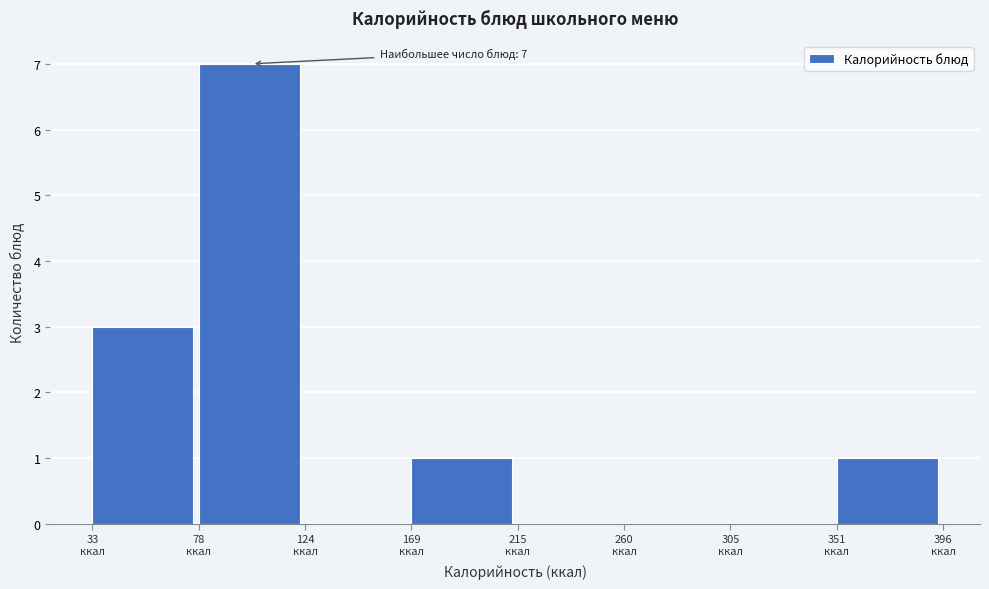

Which range on the x-axis has the tallest bar?

80 to 125